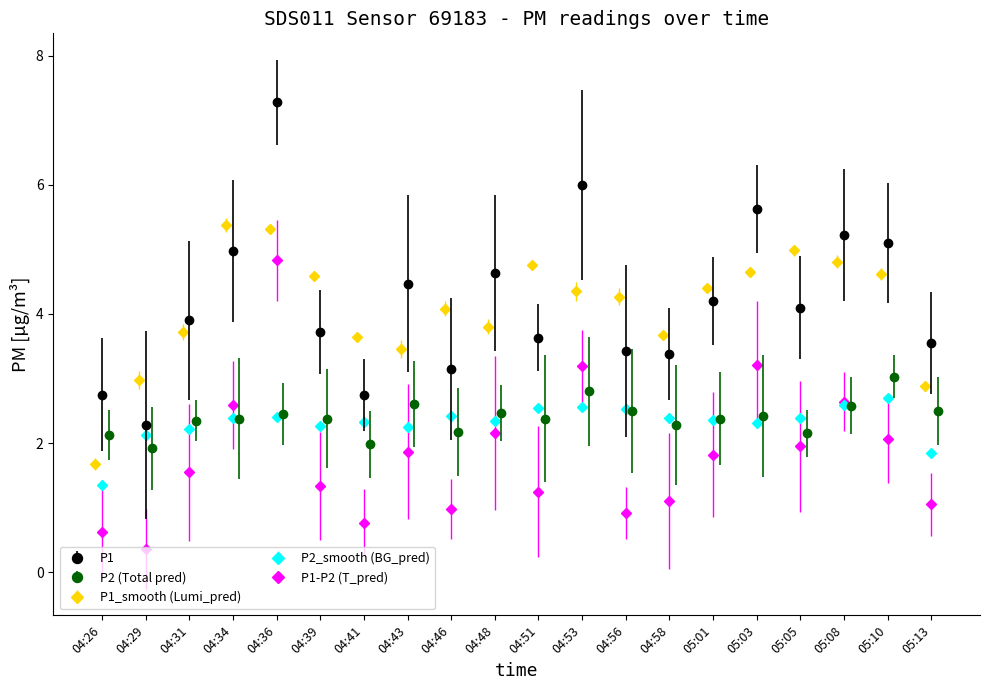

At which label does P1 first exceed 4?

04:34